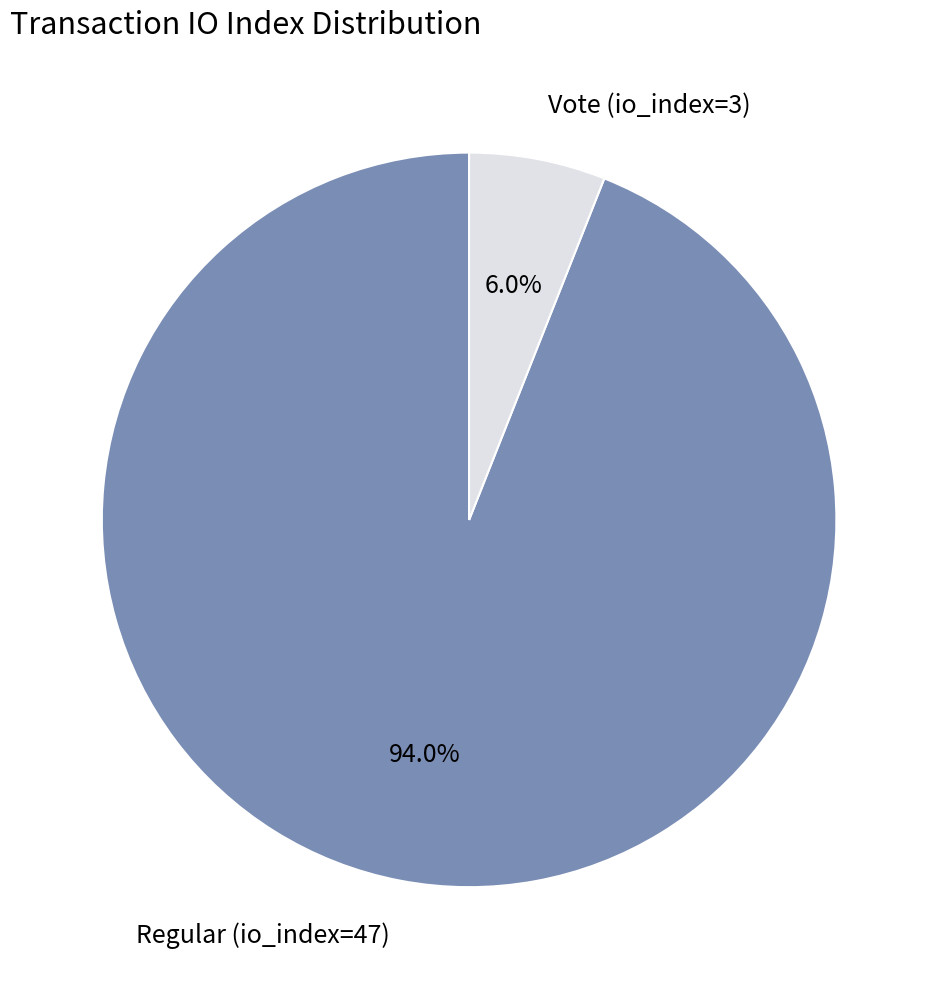

What is the smallest slice in the pie chart?

Vote (io_index=3)